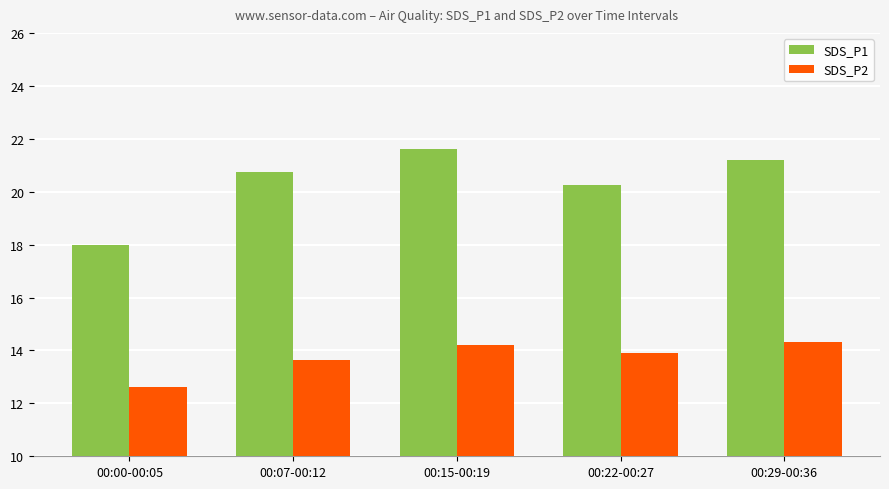

What is the minimum value shown in the chart?

12.6